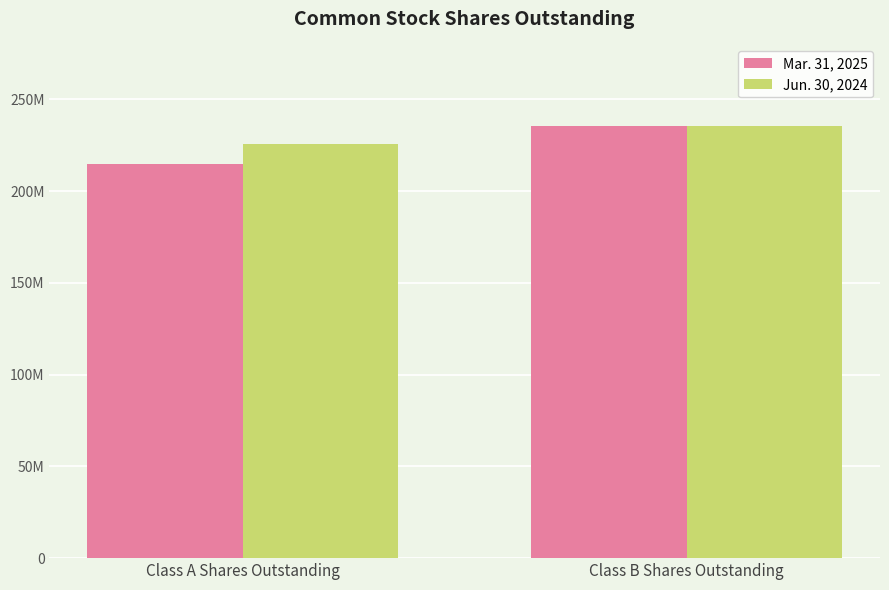

Which category has the lowest value across all series?

Class A Shares Outstanding